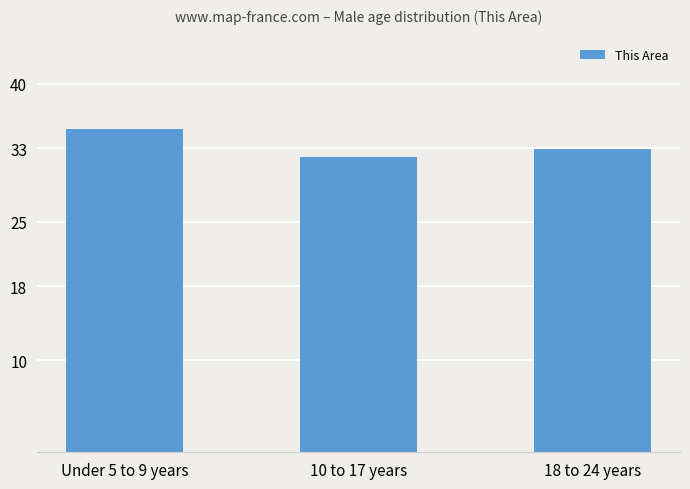

Between 18 to 24 years and 10 to 17 years, which is larger?

18 to 24 years